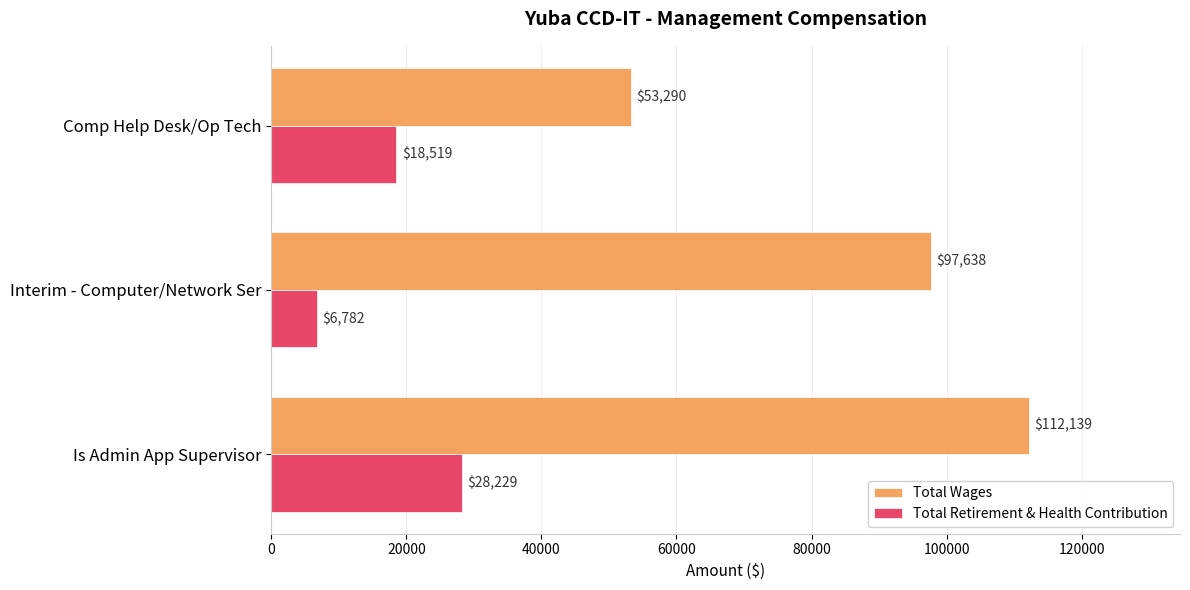

What is the difference between the highest and lowest values at Interim - Computer/Network Ser?

90856